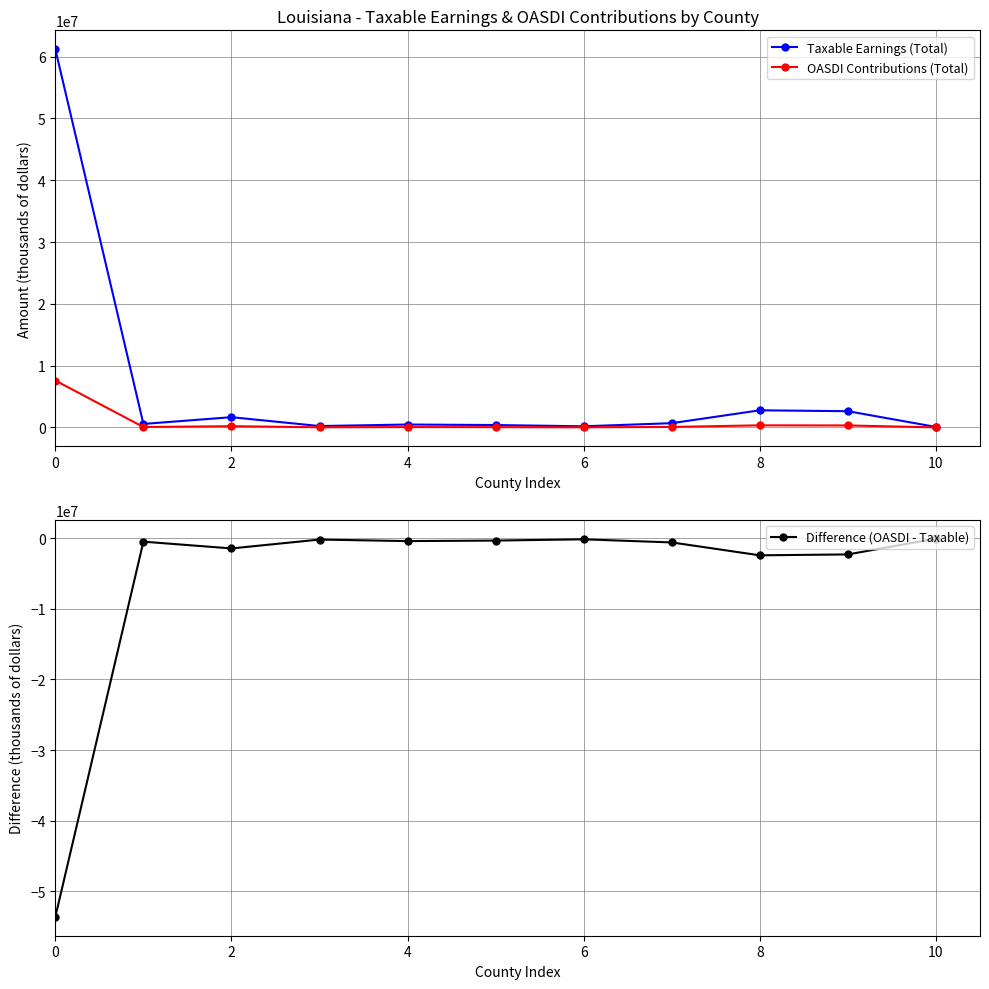

How many data points does each series have?

11